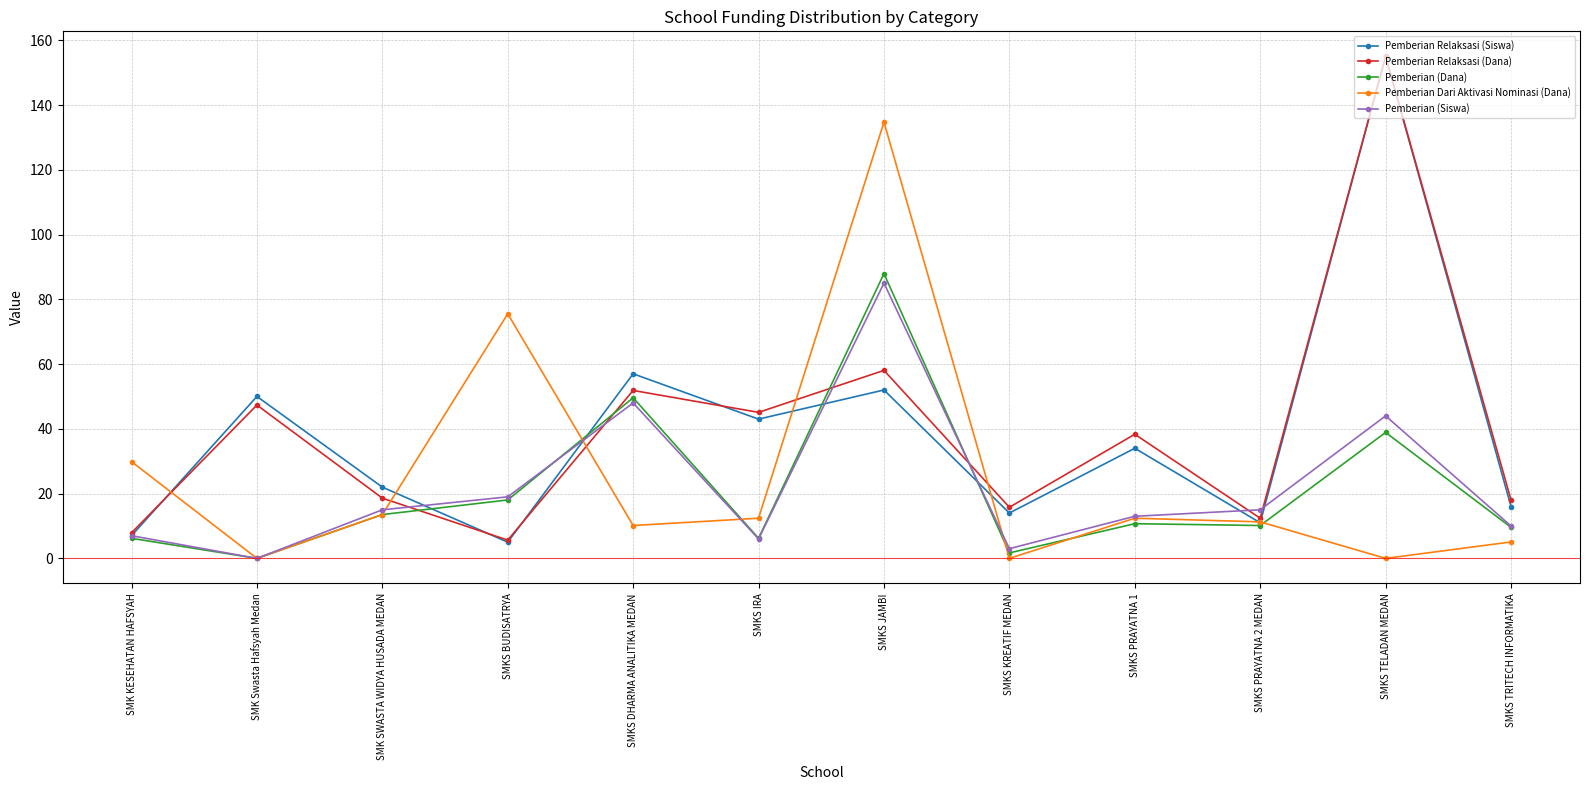

What is the sum of all Pemberian (Dana) values?

252.5